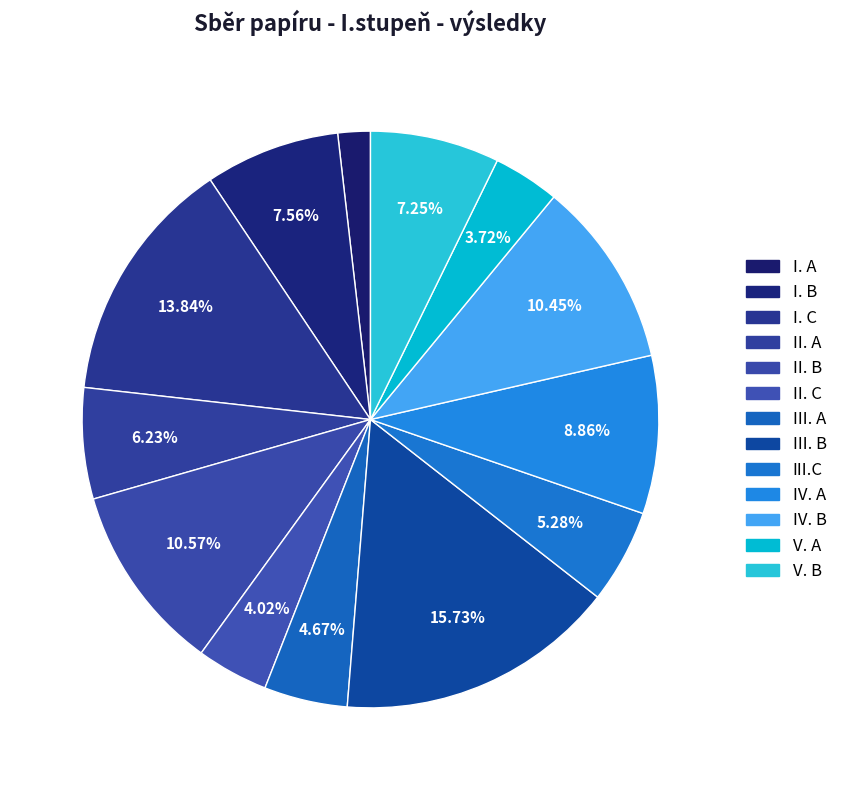

True or false: III. B accounts for 9% of the total.

False